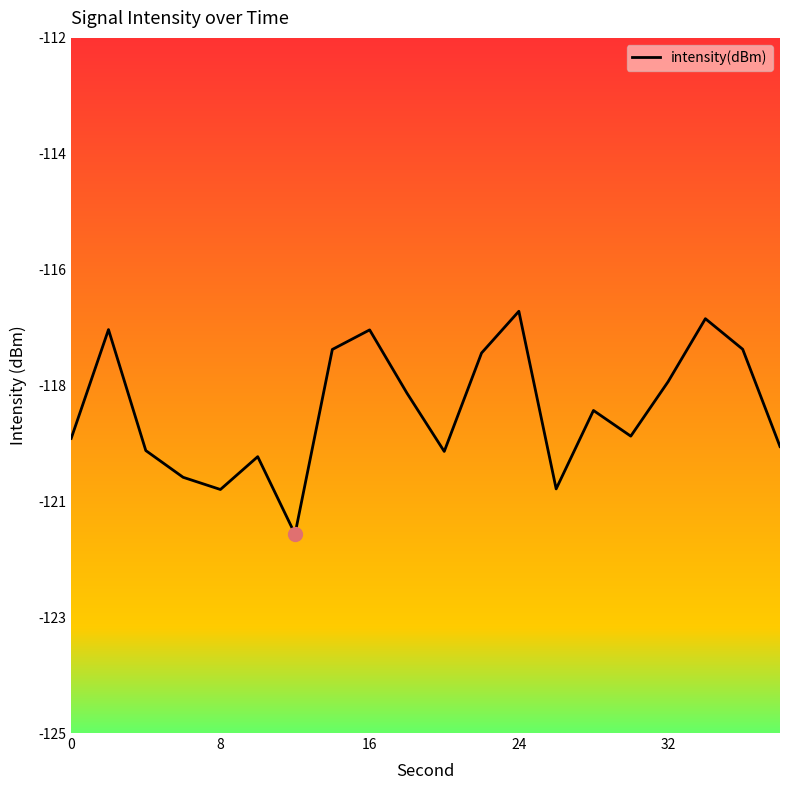

Does the chart have visible grid lines?

No